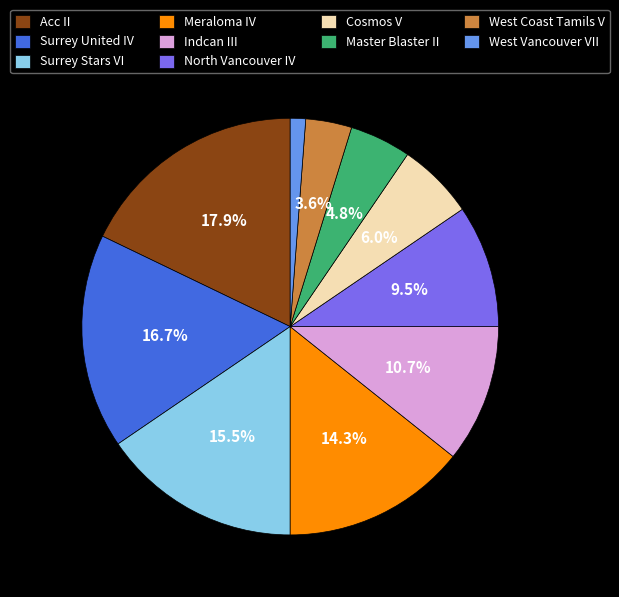

Is Meraloma IV the majority of the pie?

No